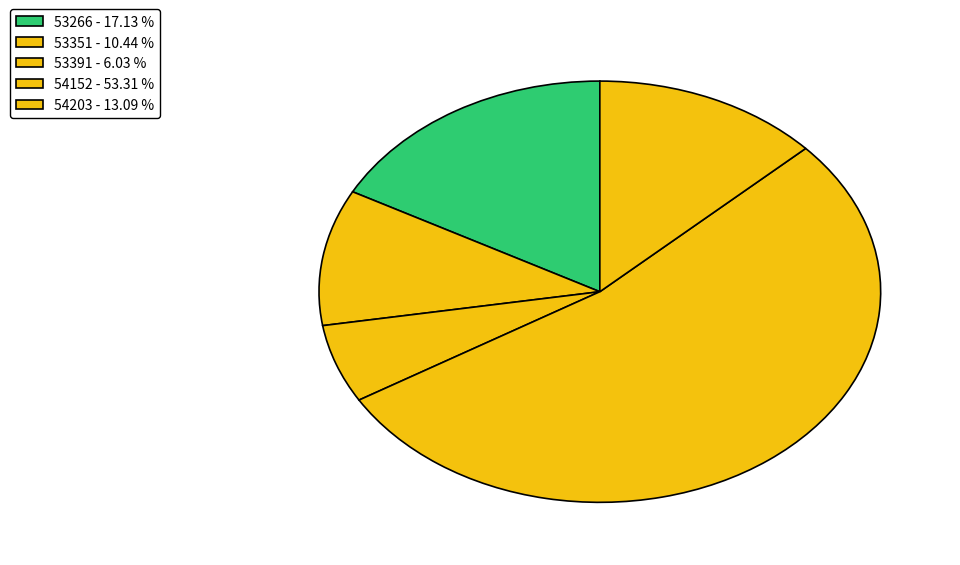

The 53266 slice represents 6% of the pie. True or false?

False